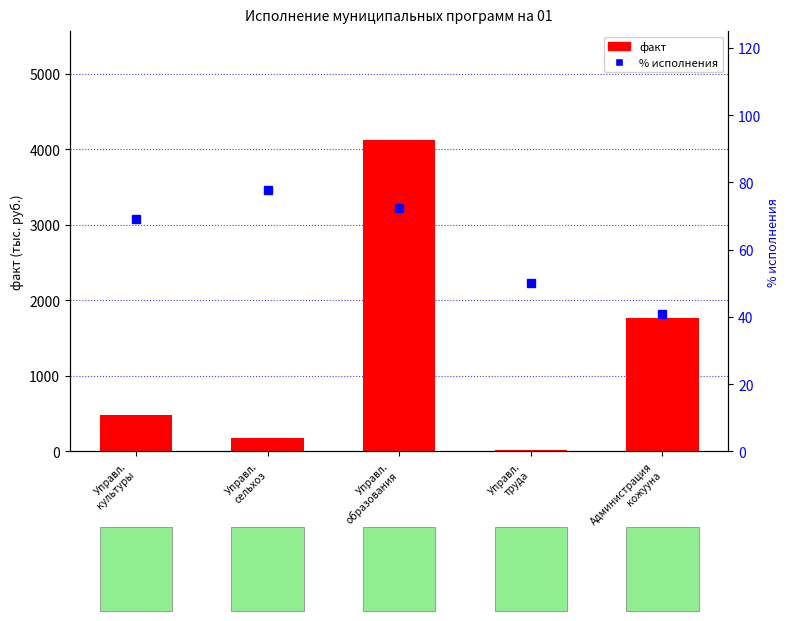

What is the sum of all факт values?

6555.3